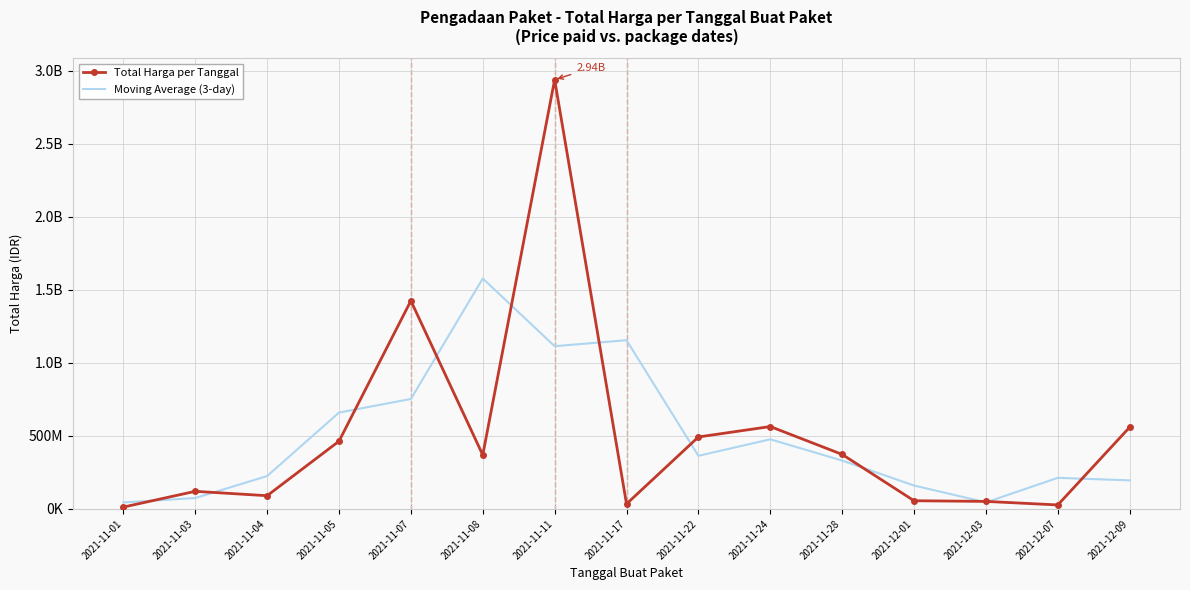

What is the value of the Total Harga per Tanggal point at the 11th from the left?

373404000.0